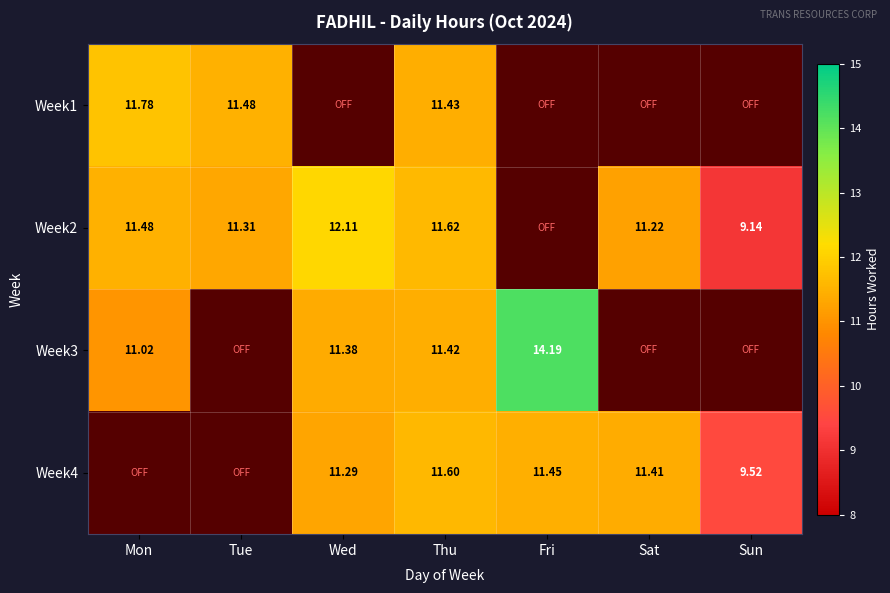

True or false: Week2 has a value of 19.8 at Wed.

False